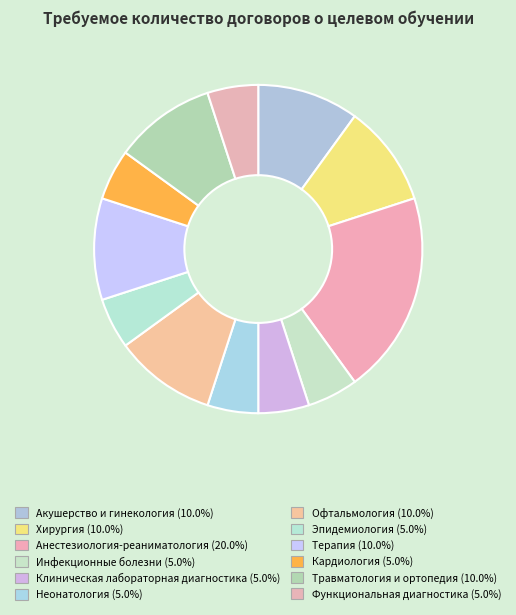

What percentage is NOT represented by Хирургия?

90.0%